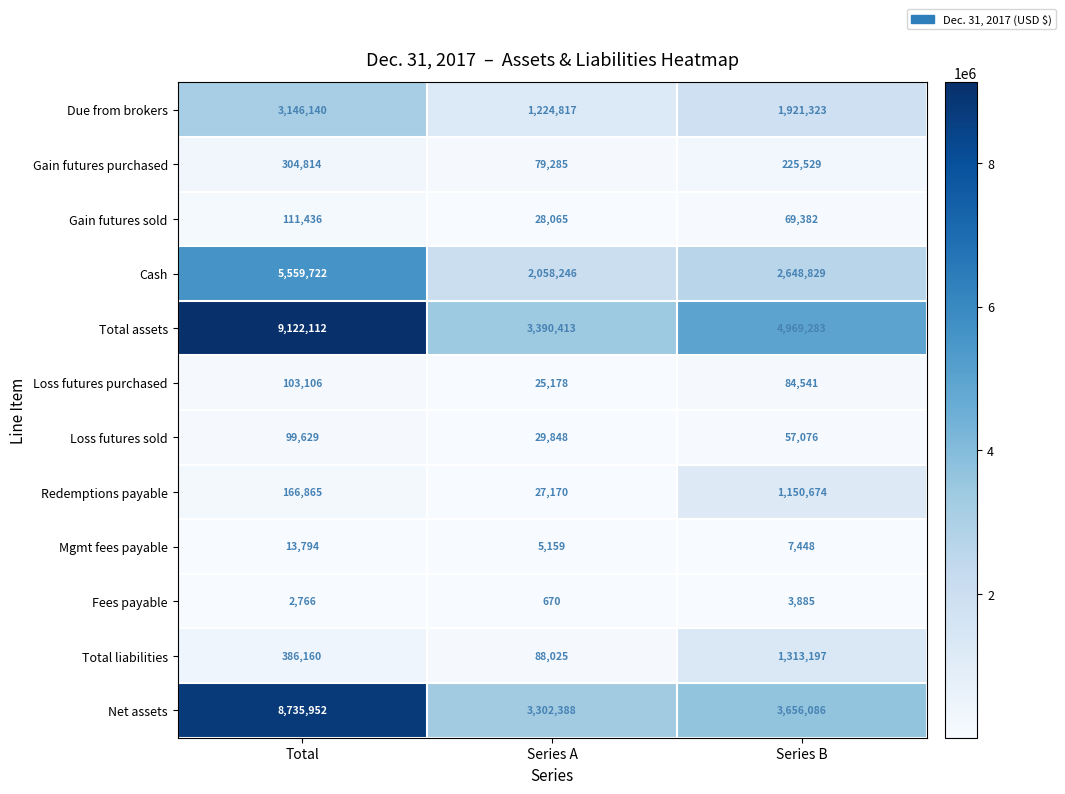

What is the maximum value for Gain futures purchased?

304814